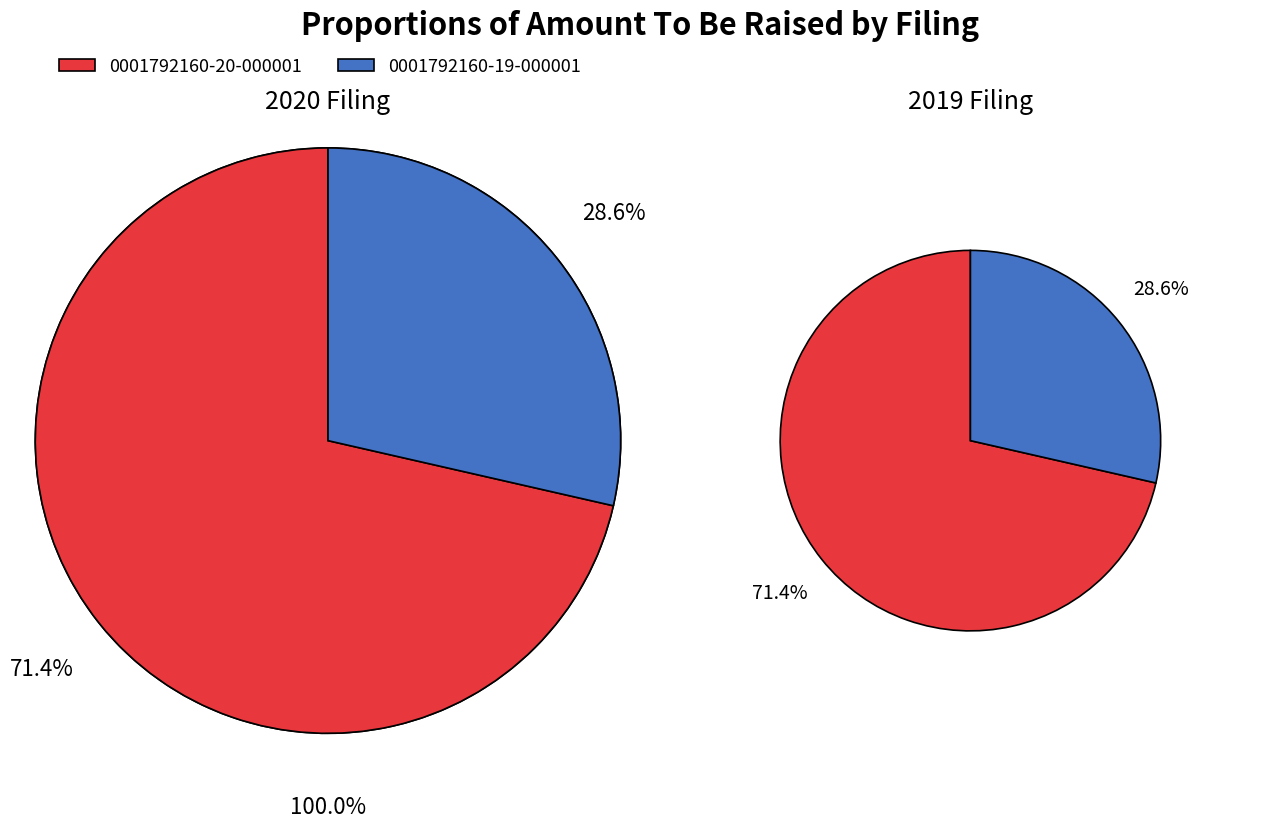

Is there a majority slice in this chart?

Yes